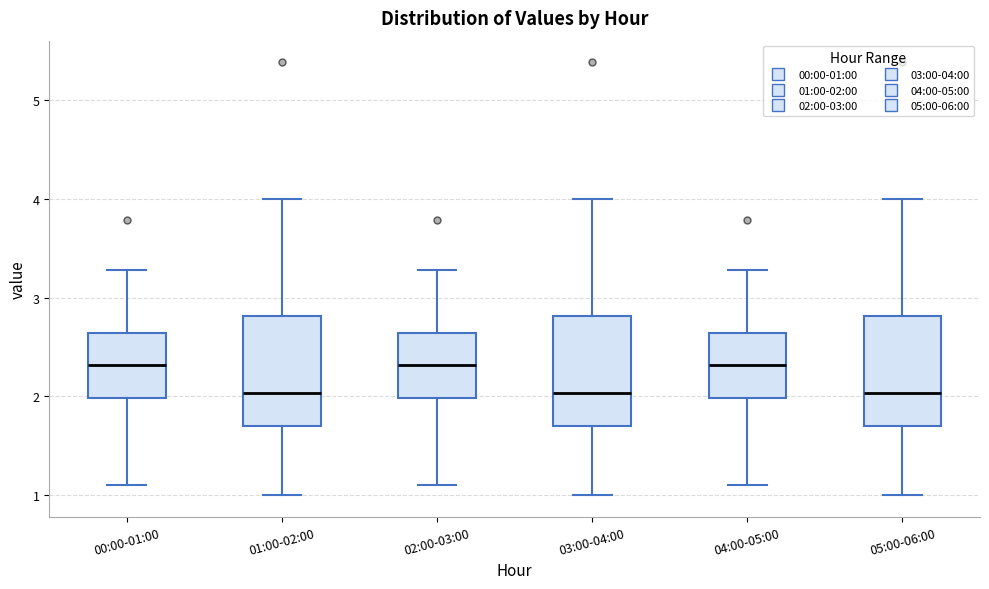

Reading left to right, transcribe this box plot: for each box, give where its median line is, the range the box spans, and where its two whiskers end, as read against the y-axis. The values are not printed on the chart, so give them approximately, as read against the axis.

00:00-01:00: median 2.3, box 2.0 to 2.6, whiskers 1.1 to 3.3
01:00-02:00: median 2.0, box 1.7 to 2.8, whiskers 1.0 to 4.0
02:00-03:00: median 2.3, box 2.0 to 2.6, whiskers 1.1 to 3.3
03:00-04:00: median 2.0, box 1.7 to 2.8, whiskers 1.0 to 4.0
04:00-05:00: median 2.3, box 2.0 to 2.6, whiskers 1.1 to 3.3
05:00-06:00: median 2.0, box 1.7 to 2.8, whiskers 1.0 to 4.0